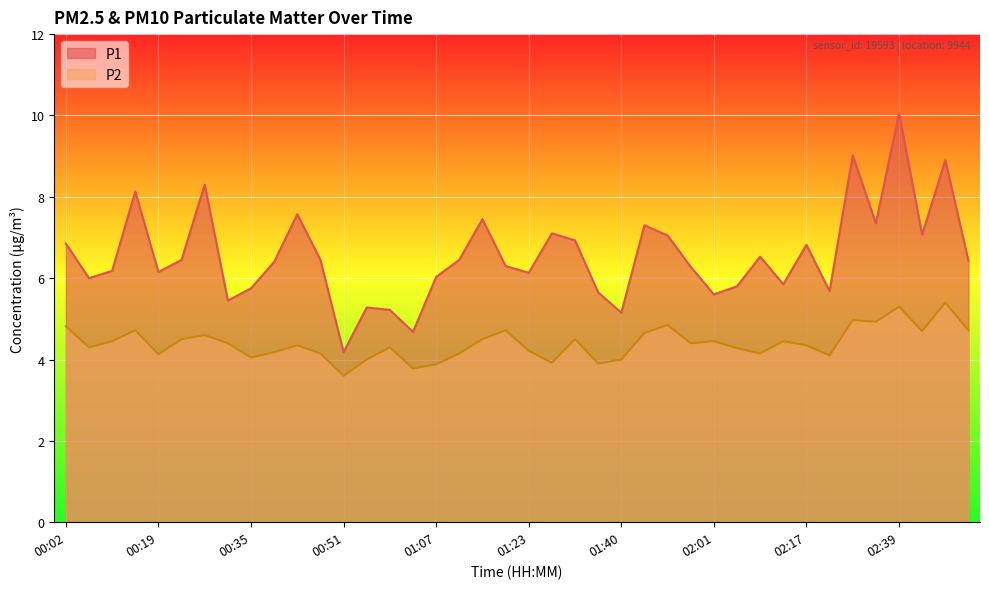

List the series in order of their overall mean, lowest first.

P2, P1